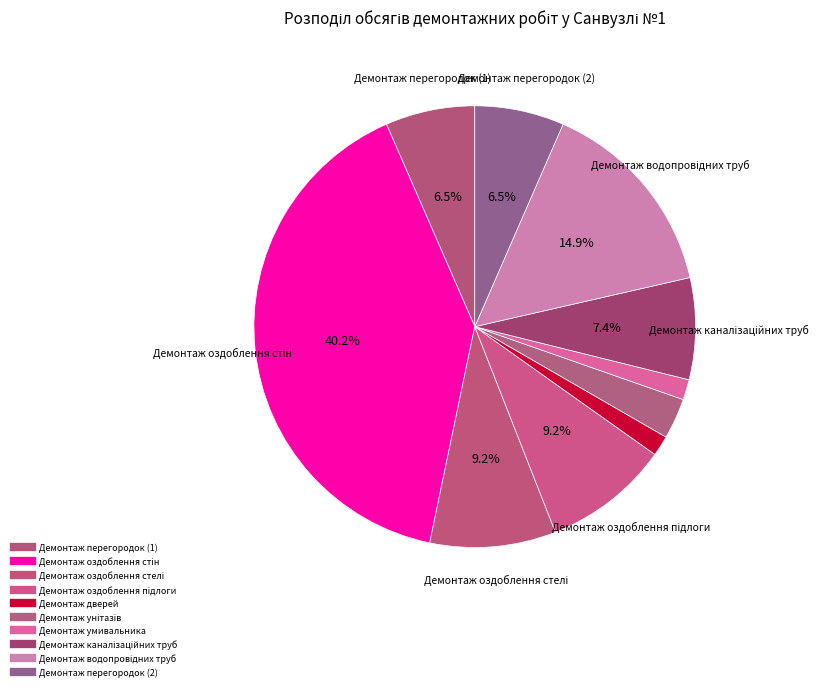

To the nearest percent, what portion does Демонтаж каналізаційних труб represent?

7%